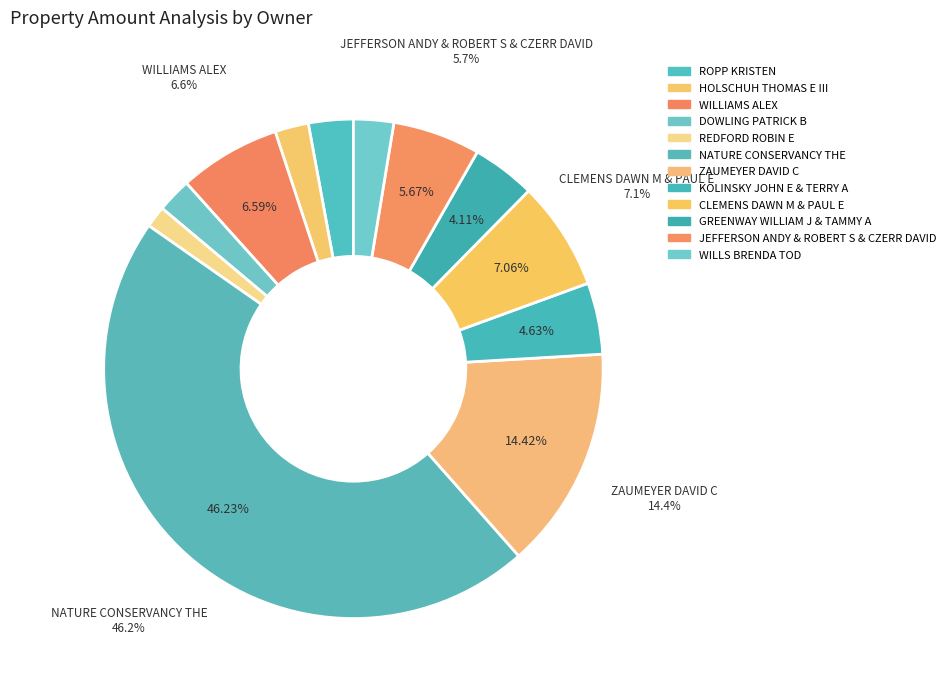

The CLEMENS DAWN M & PAUL E slice represents 1% of the pie. True or false?

False